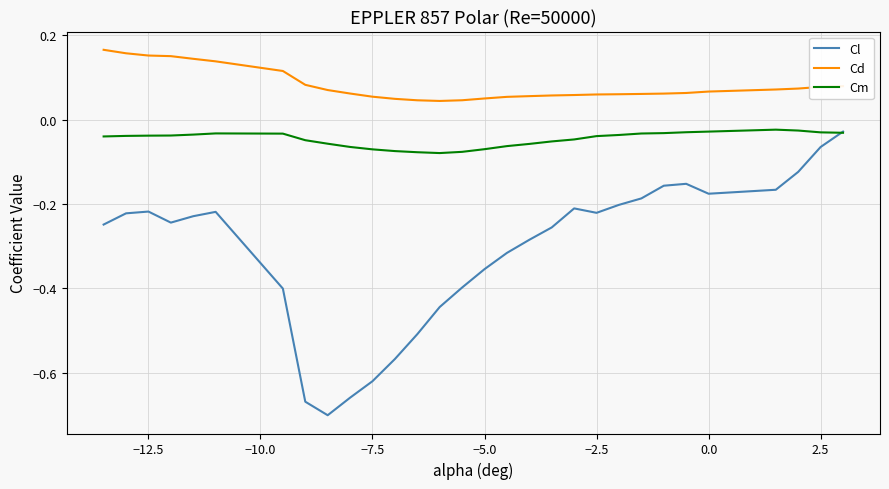

Which series has the largest range (max minus min)?

Cl